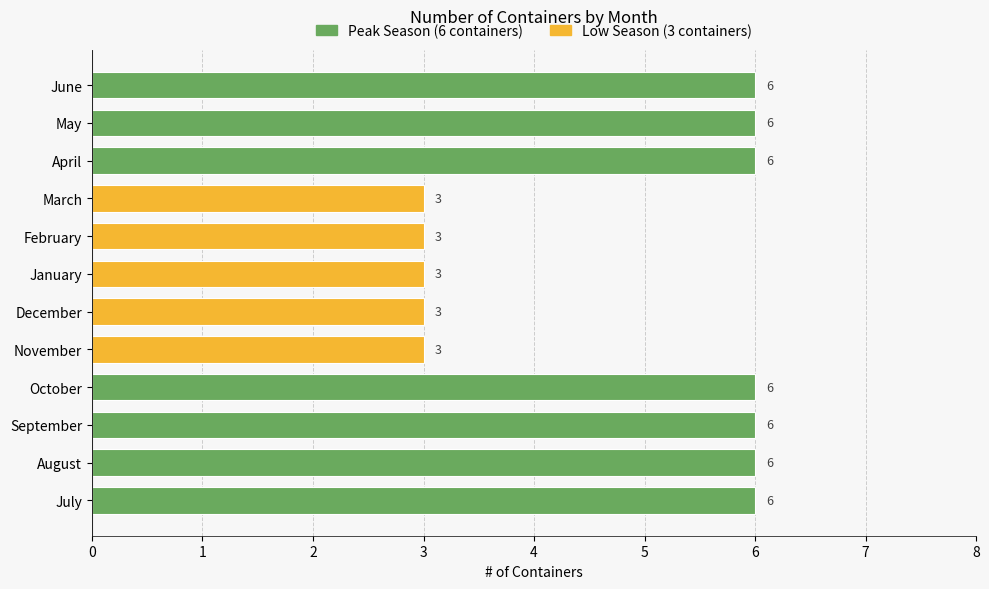

What is the ratio of the value at April to the value at November?

2.0